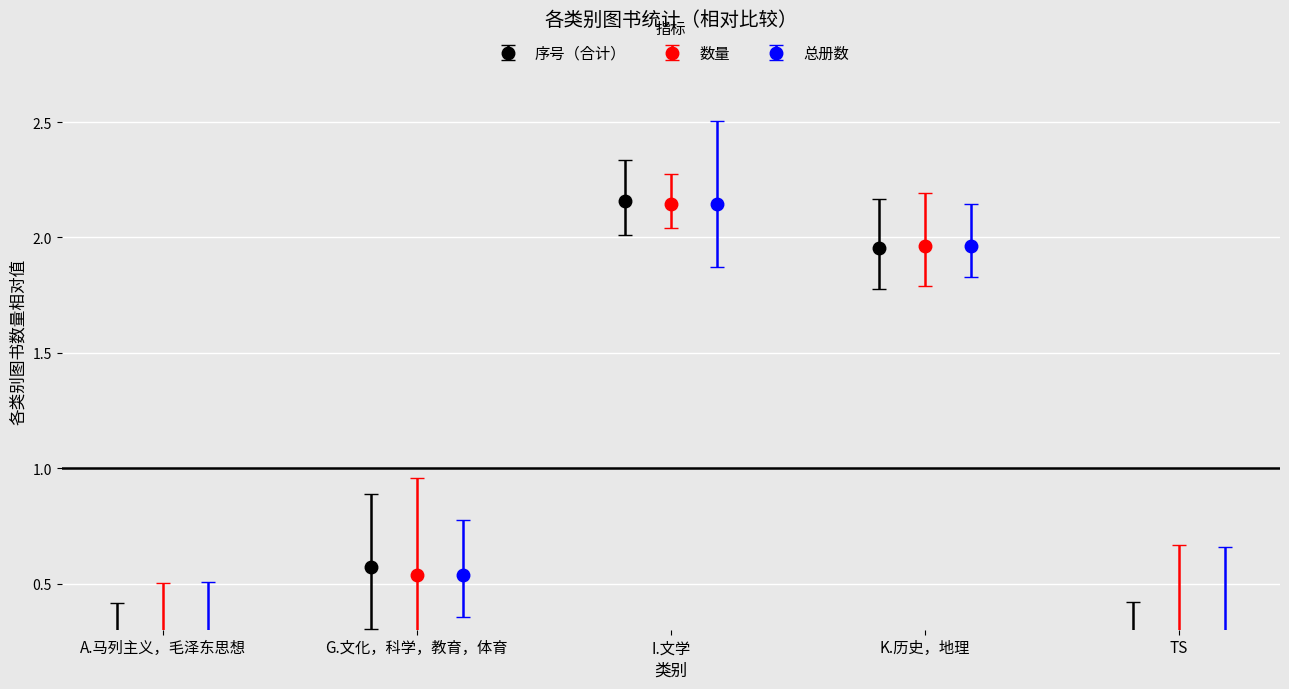

The value of 数量 at G.文化，科学，教育，体育 is 0.5. True or false?

True